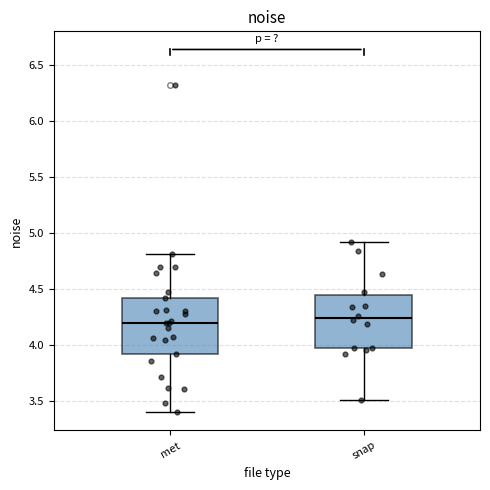

Reading left to right, transcribe this box plot: for each box, give where its median line is, the range the box spans, and where its two whiskers end, as read against the y-axis. The values are not printed on the chart, so give them approximately, as read against the axis.

met: median 4.20, box 3.90 to 4.40, whiskers 3.40 to 4.80
snap: median 4.25, box 3.95 to 4.45, whiskers 3.50 to 4.90